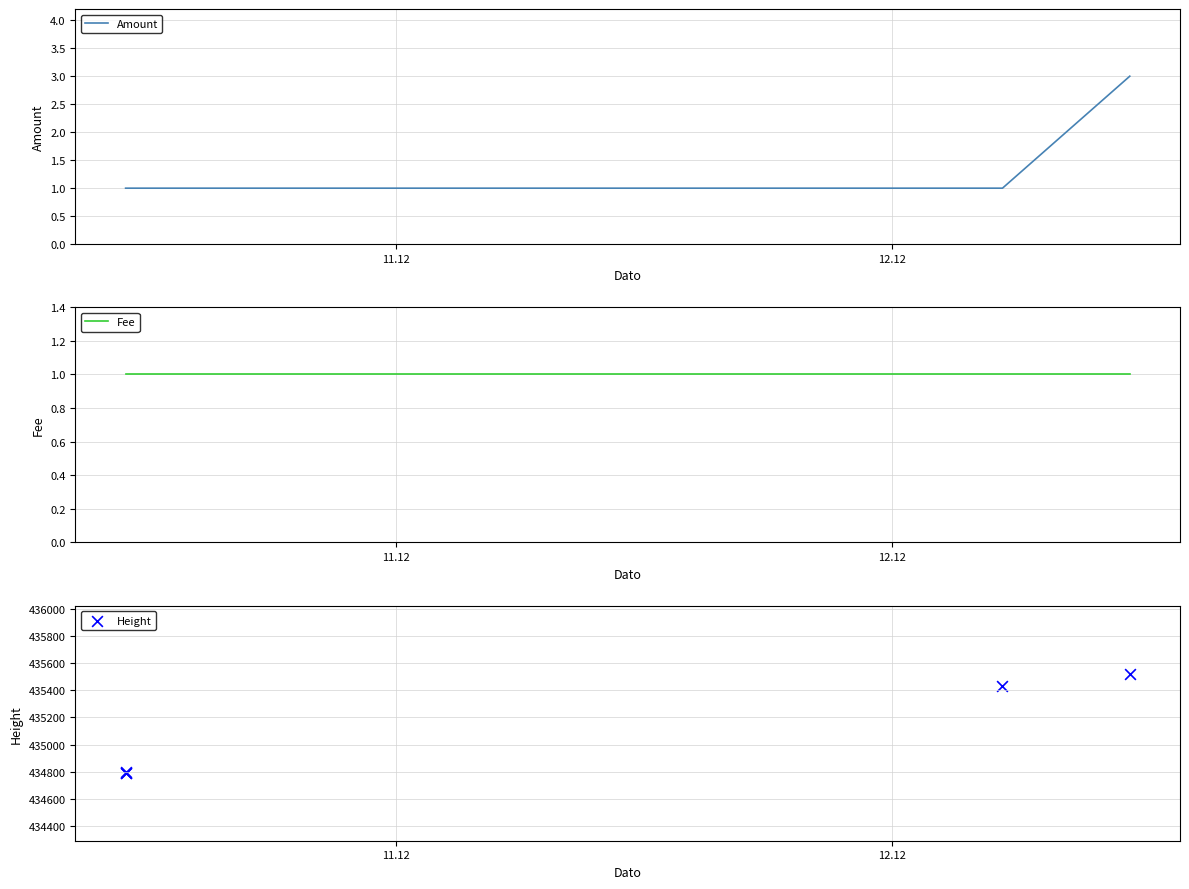

At how many categories does at least one series exceed 355841?

5